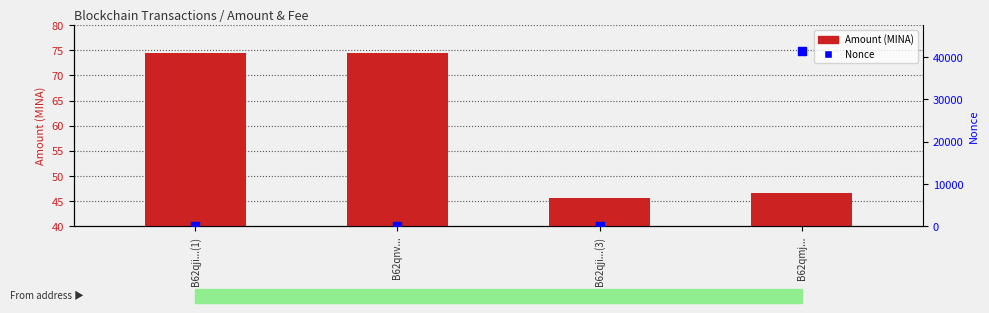

Is the value of Nonce at B62qmj... greater than the value of Amount (MINA) at B62qmj...?

Yes